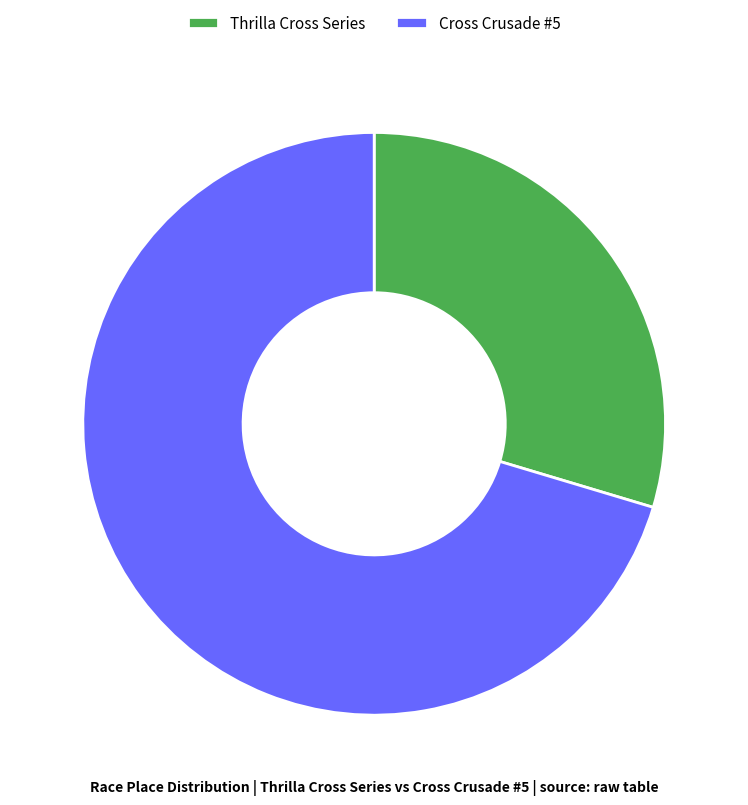

How many segments does this pie chart have?

2